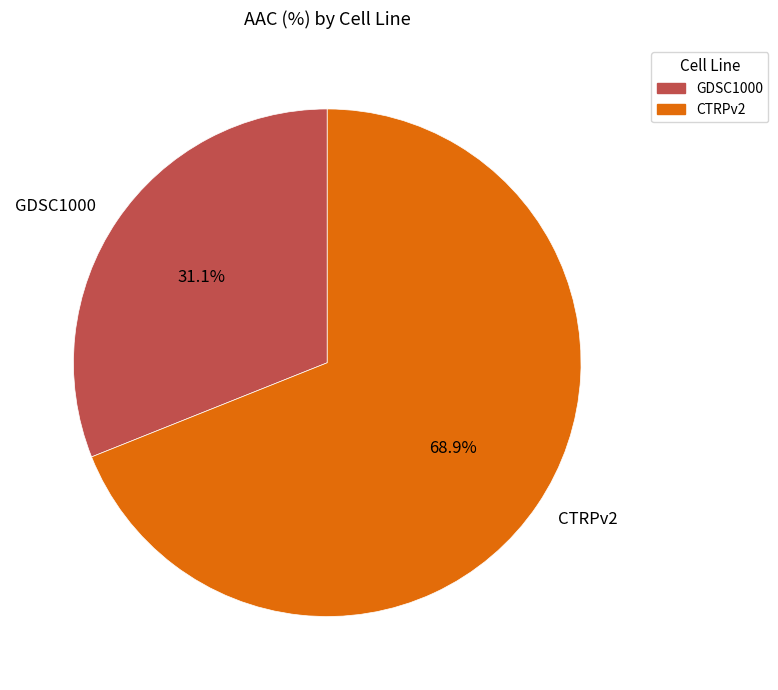

Rank the categories by value from lowest to highest.

GDSC1000, CTRPv2